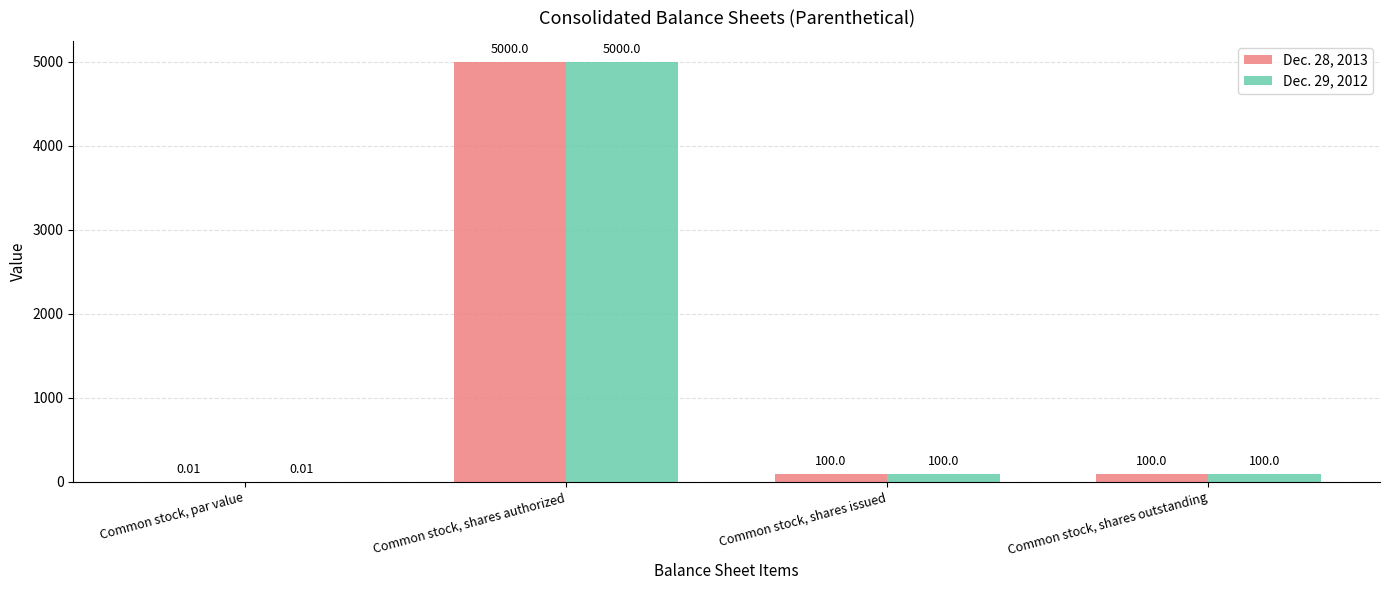

What is the sum of all Dec. 28, 2013 values?

5200.0